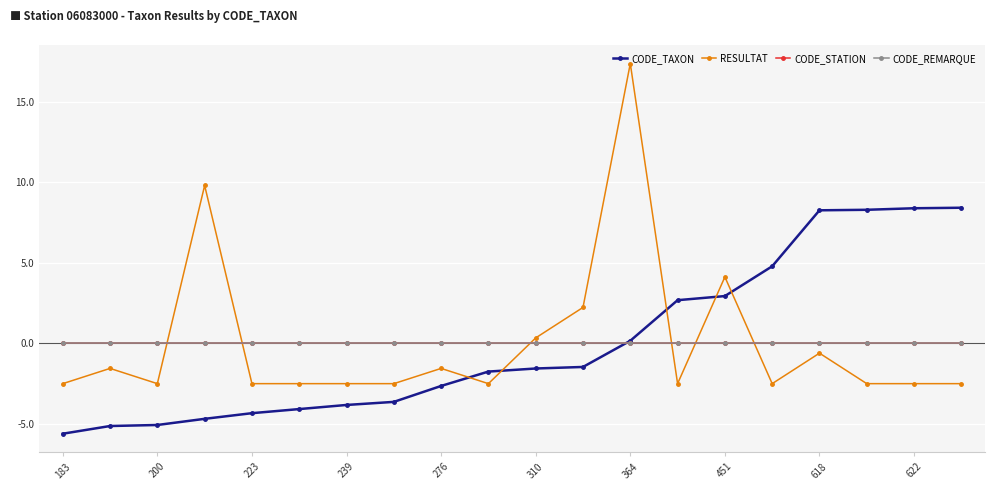

Does the chart have visible grid lines?

Yes